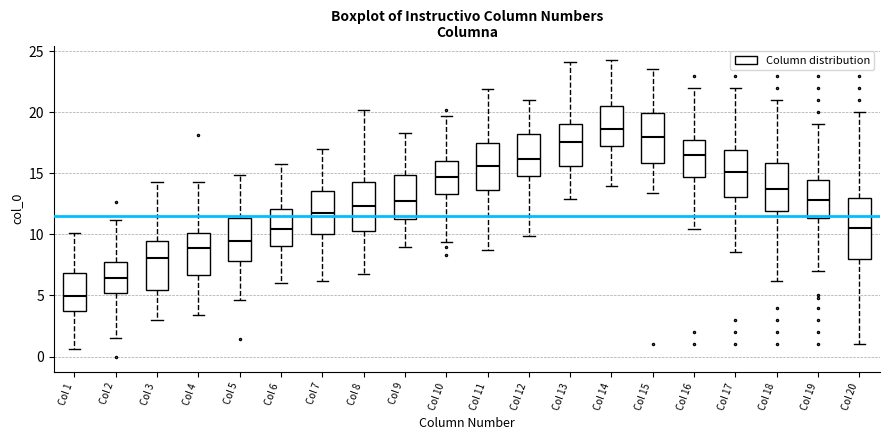

Reading left to right, transcribe this box plot: for each box, give where its median line is, the range the box spans, and where its two whiskers end, as read against the y-axis. The values are not printed on the chart, so give them approximately, as read against the axis.

Col 1: median 5.0, box 3.5 to 7.0, whiskers 0.5 to 10.0
Col 2: median 6.5, box 5.0 to 7.5, whiskers 1.5 to 11.0
Col 3: median 8.0, box 5.5 to 9.5, whiskers 3.0 to 14.5
Col 4: median 9.0, box 6.5 to 10.0, whiskers 3.5 to 14.5
Col 5: median 9.5, box 8.0 to 11.5, whiskers 4.5 to 15.0
Col 6: median 10.5, box 9.0 to 12.0, whiskers 6.0 to 15.5
Col 7: median 12.0, box 10.0 to 13.5, whiskers 6.0 to 17.0
Col 8: median 12.5, box 10.0 to 14.5, whiskers 6.5 to 20.0
Col 9: median 12.5, box 11.5 to 15.0, whiskers 9.0 to 18.5
Col 10: median 14.5, box 13.5 to 16.0, whiskers 9.5 to 19.5
Col 11: median 15.5, box 13.5 to 17.5, whiskers 9.0 to 22.0
Col 12: median 16.0, box 15.0 to 18.0, whiskers 10.0 to 21.0
Col 13: median 17.5, box 15.5 to 19.0, whiskers 13.0 to 24.0
Col 14: median 18.5, box 17.0 to 20.5, whiskers 14.0 to 24.0
Col 15: median 18.0, box 16.0 to 20.0, whiskers 13.5 to 23.5
Col 16: median 16.5, box 14.5 to 17.5, whiskers 10.5 to 22.0
Col 17: median 15.0, box 13.0 to 17.0, whiskers 8.5 to 22.0
Col 18: median 13.5, box 12.0 to 16.0, whiskers 6.0 to 21.0
Col 19: median 13.0, box 11.5 to 14.5, whiskers 7.0 to 19.0
Col 20: median 10.5, box 8.0 to 13.0, whiskers 1.0 to 20.0